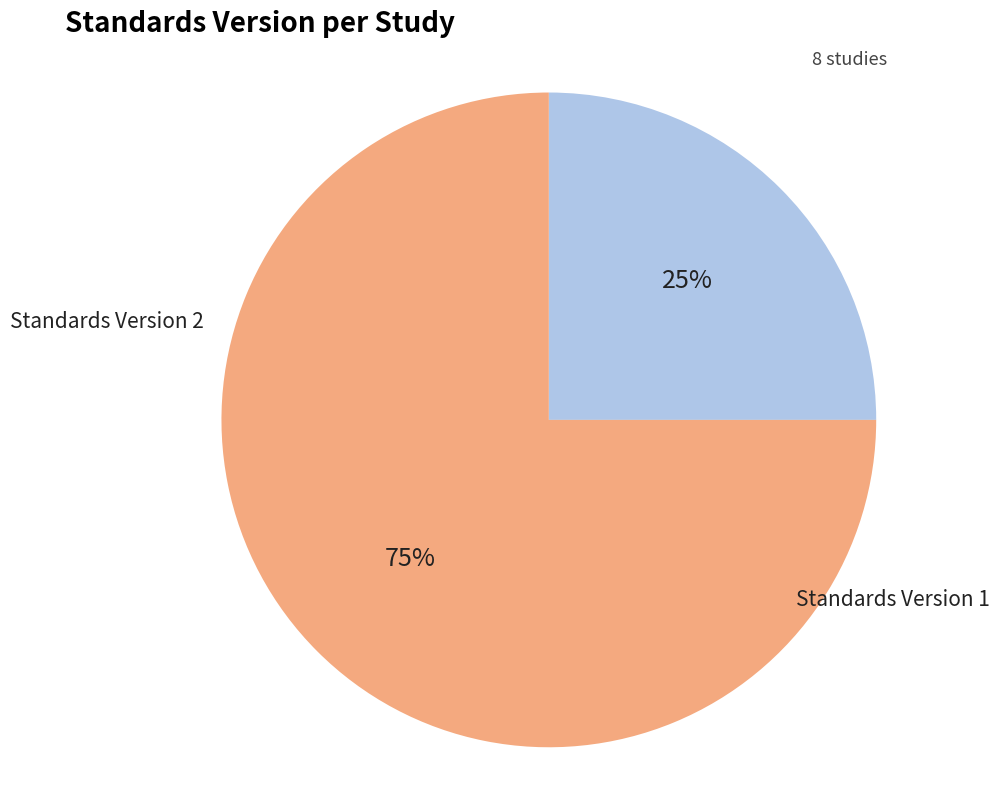

To the nearest percent, what is the difference between the largest and smallest slice percentages?

50%